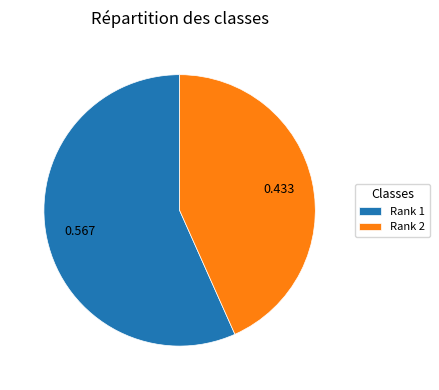

Is there a majority slice in this chart?

Yes